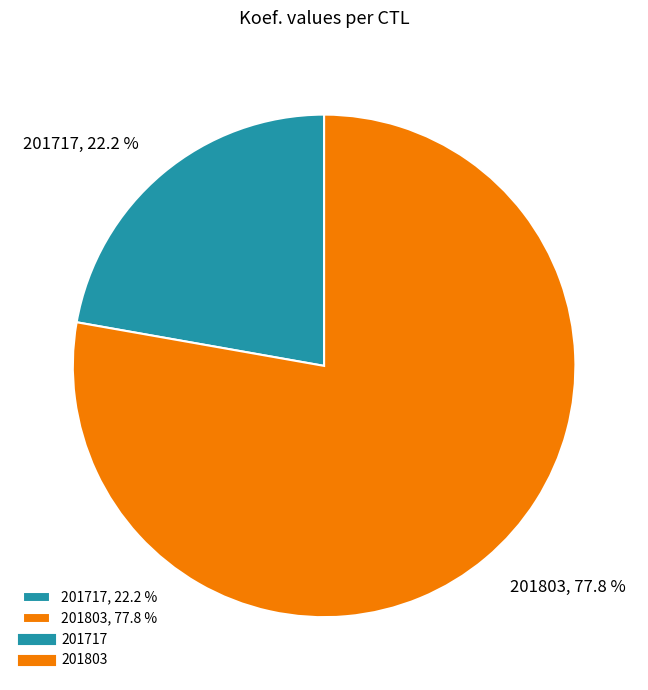

Rank the categories by value from lowest to highest.

201717, 201803